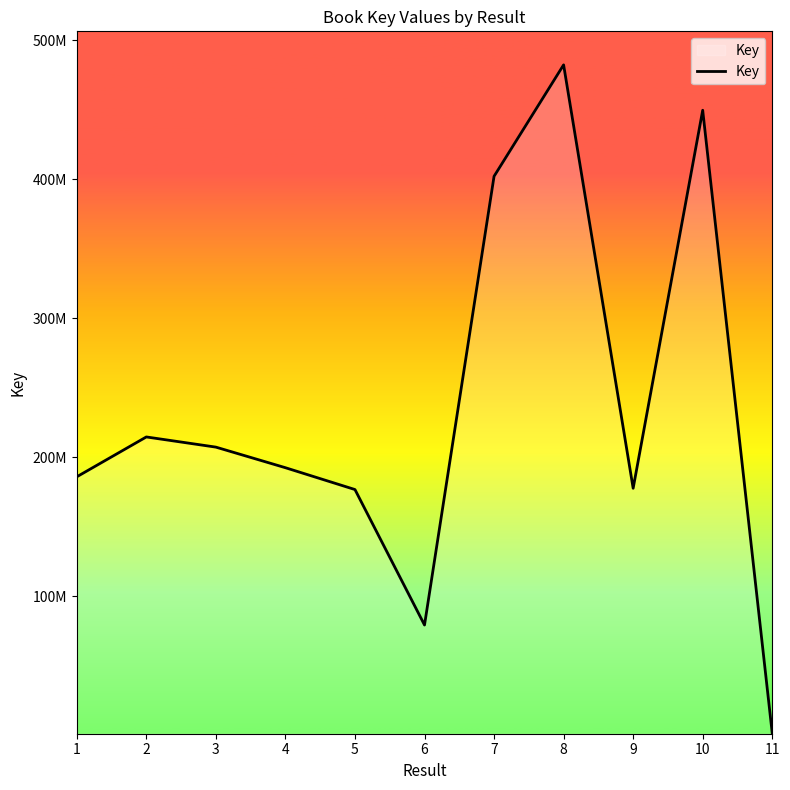

Is it true that the value at 2 is 124717096?

False